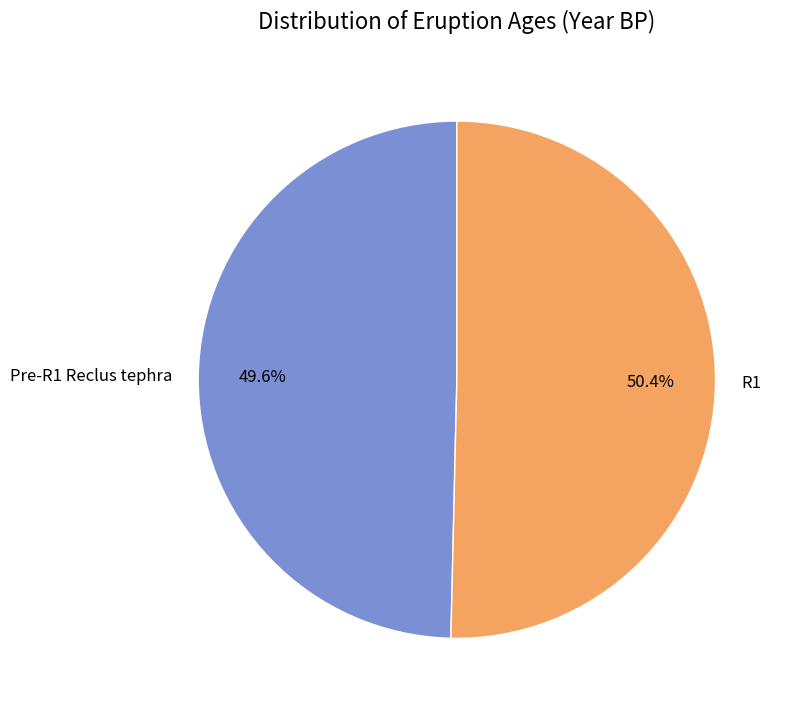

Count the number of slices in the pie.

2